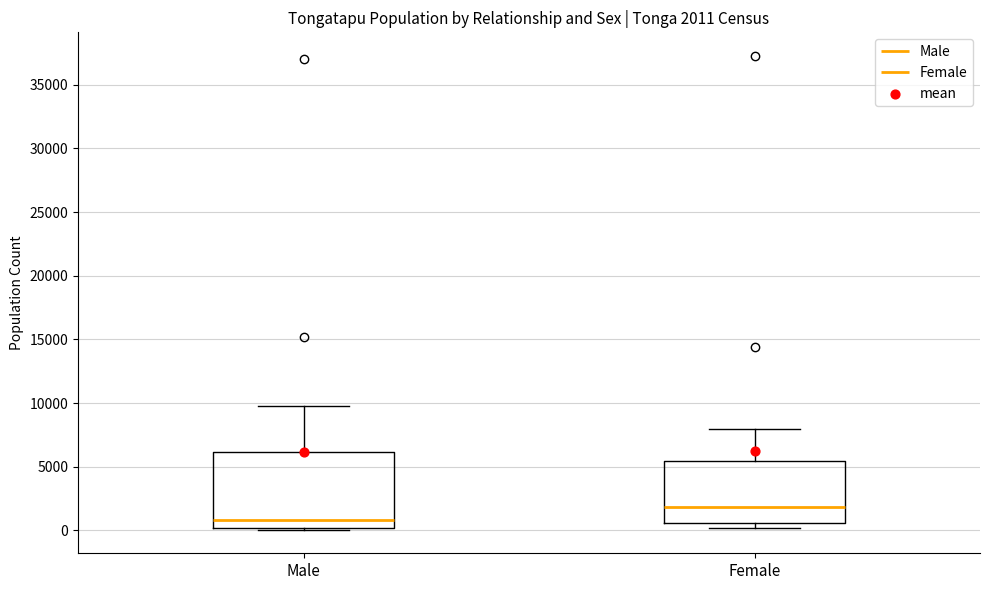

Which box is the tallest, from its lower edge to its upper edge?

Male